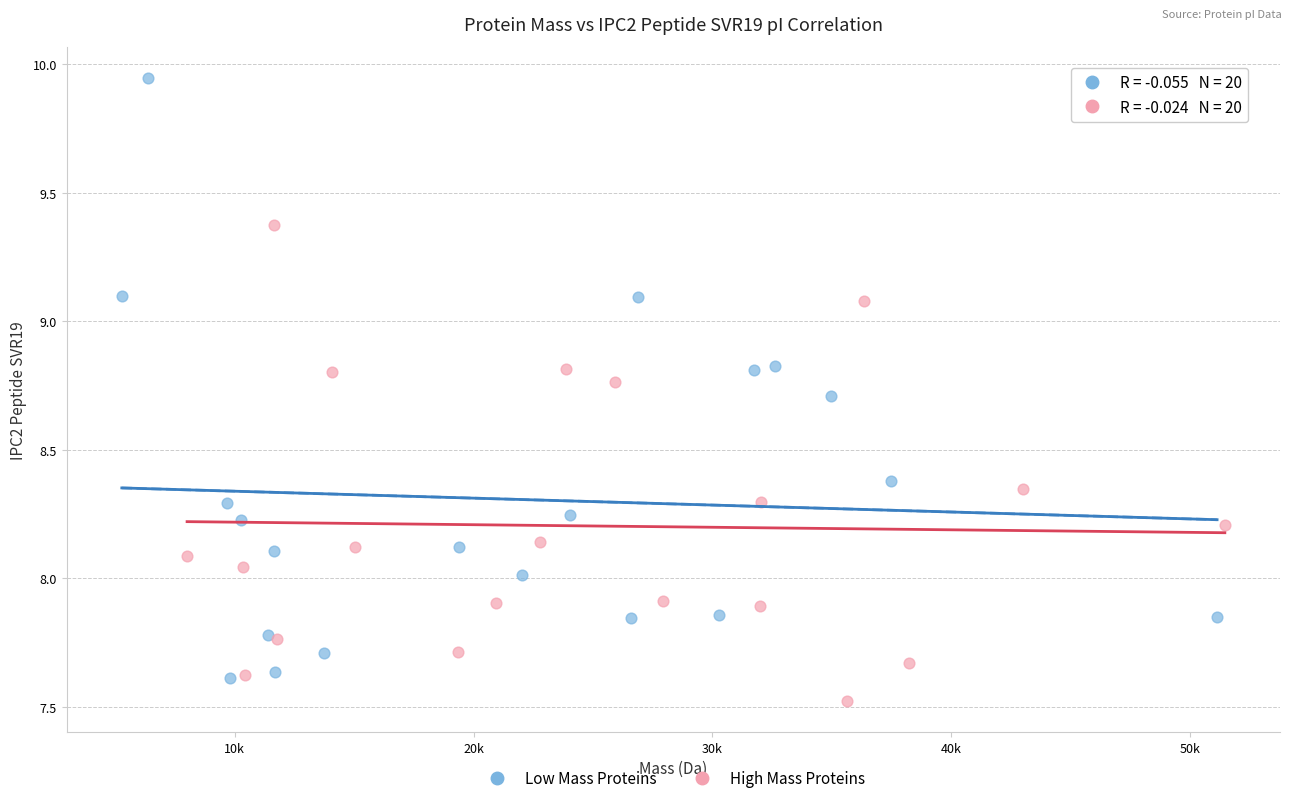

Which series contains the highest Y value?

Low Mass Proteins